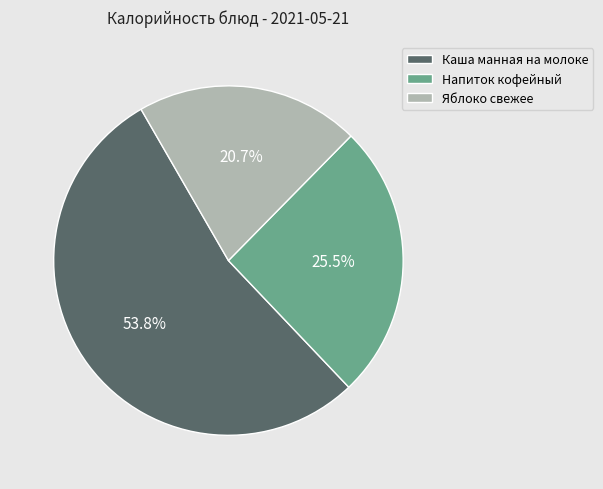

What portion of the pie excludes Каша манная на молоке?

46.2%